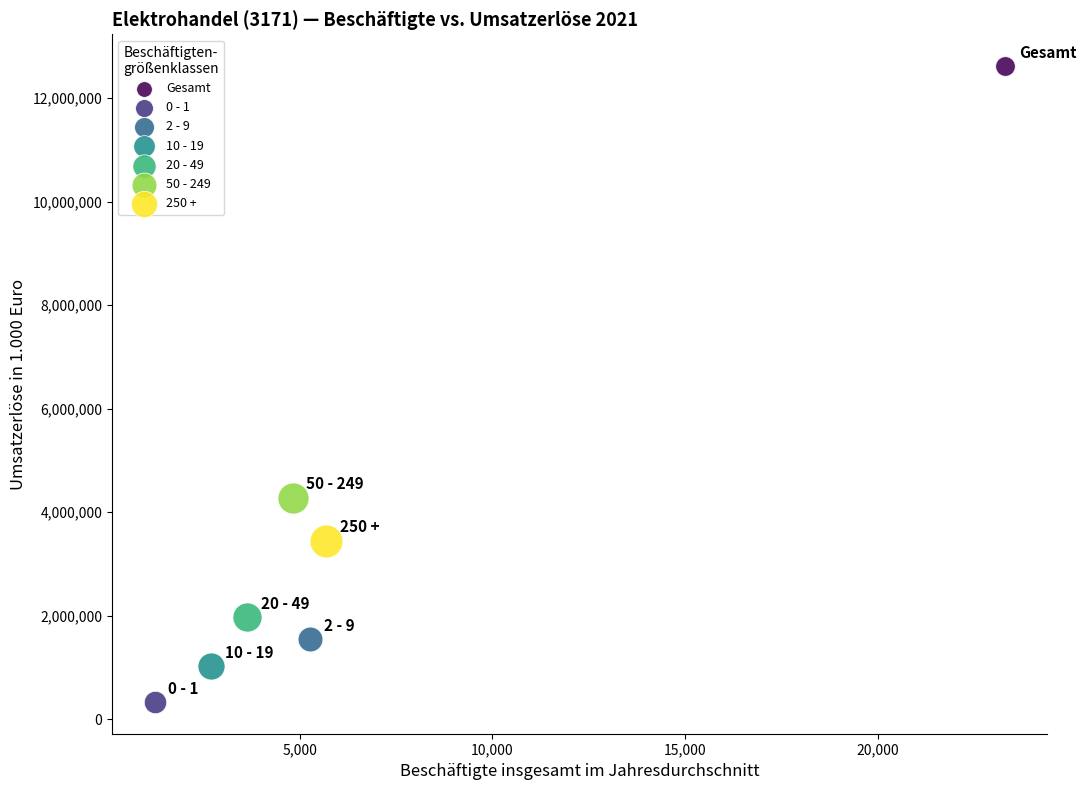

Which series reaches the minimum Y coordinate?

0 - 1